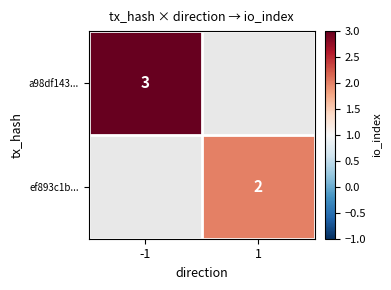

Is it true that a98df143... equals 2 at -1?

False